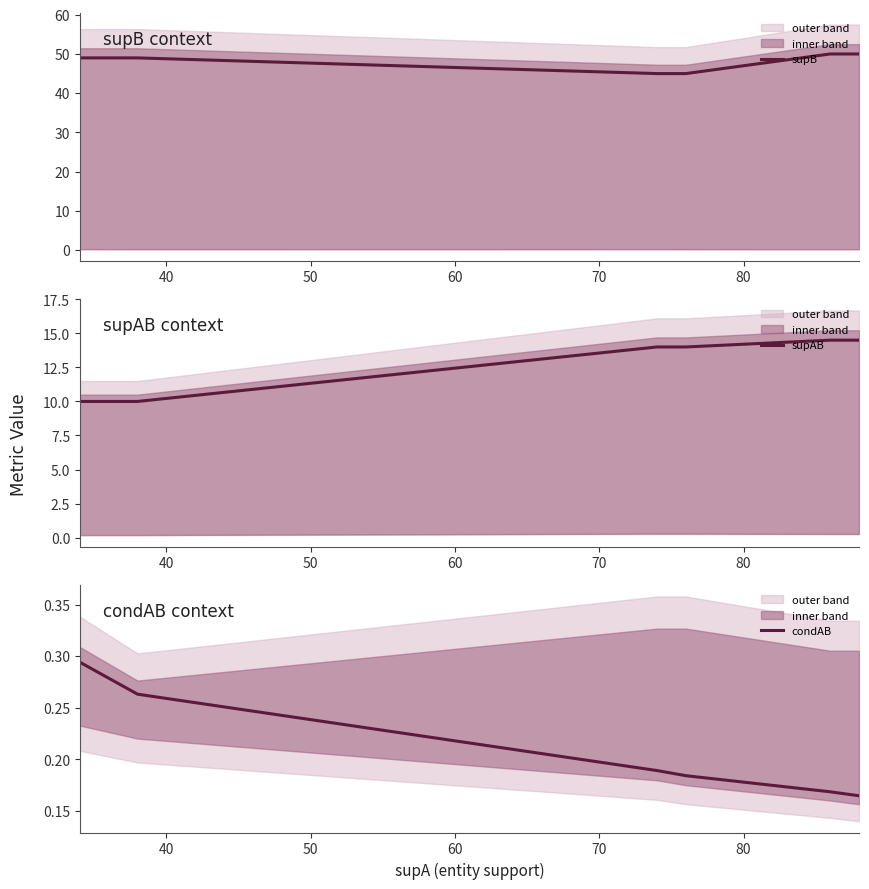

True or false: condAB has a value of 0.2 at 50.

True